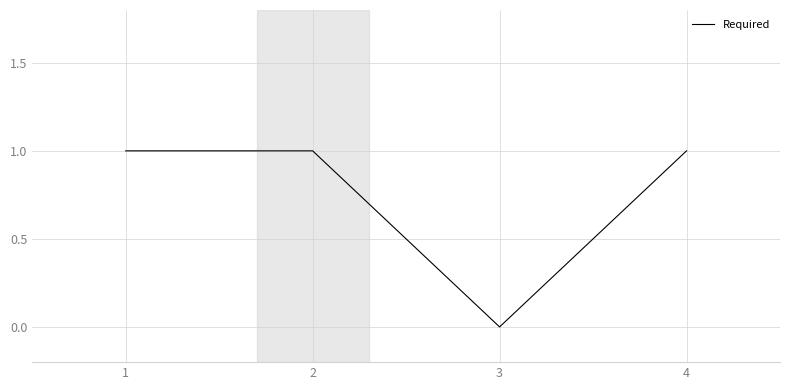

What is the difference between the second highest and minimum values?

1